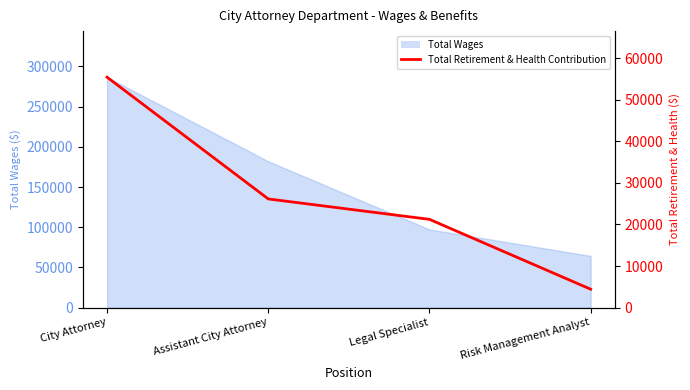

What is the label of the 2nd point from the right?

Legal Specialist